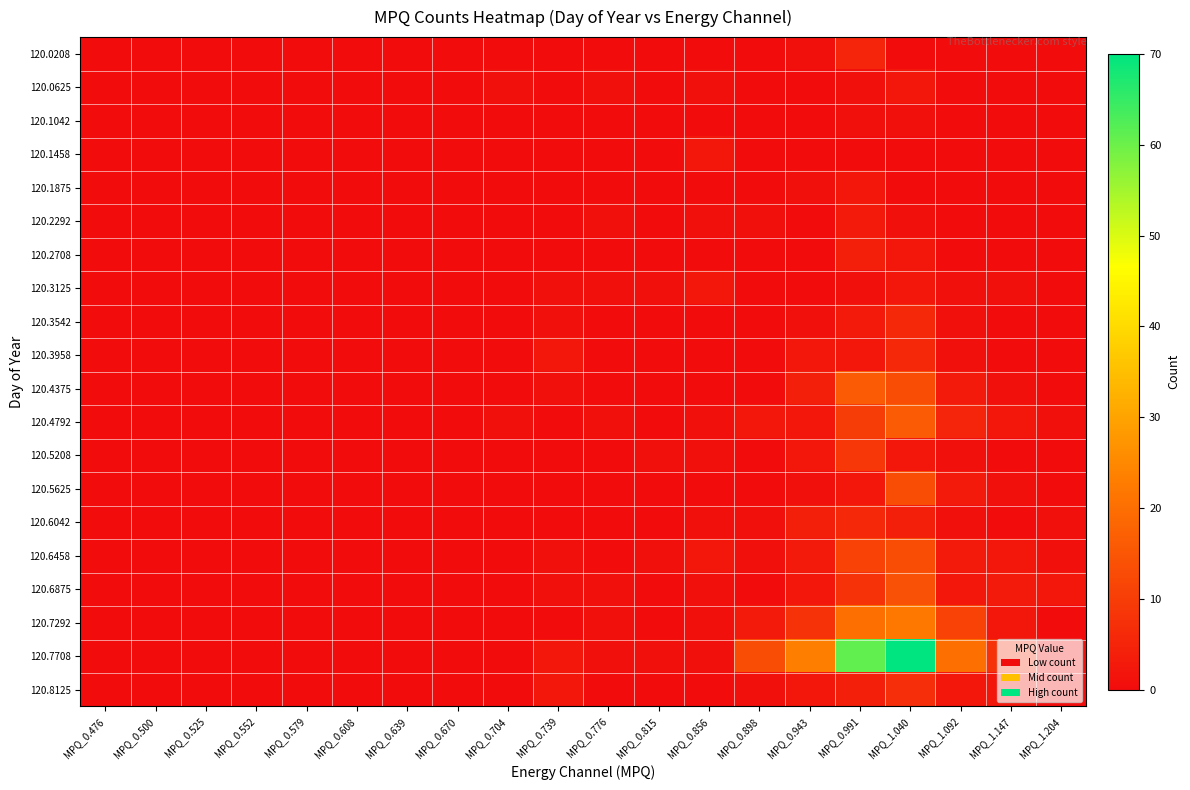

Reading right to left, extract all data points from this chart.

120.0208: MPQ_1.204=0	MPQ_1.147=0	MPQ_1.092=0	MPQ_1.040=0	MPQ_0.991=5	MPQ_0.943=1	MPQ_0.898=0	MPQ_0.856=0	MPQ_0.815=0	MPQ_0.776=0	MPQ_0.739=0	MPQ_0.704=0	MPQ_0.670=0	MPQ_0.639=0	MPQ_0.608=0	MPQ_0.579=0	MPQ_0.552=0	MPQ_0.525=0	MPQ_0.500=0	MPQ_0.476=0
120.0625: MPQ_1.204=0	MPQ_1.147=0	MPQ_1.092=0	MPQ_1.040=2	MPQ_0.991=1	MPQ_0.943=0	MPQ_0.898=0	MPQ_0.856=1	MPQ_0.815=0	MPQ_0.776=1	MPQ_0.739=0	MPQ_0.704=1	MPQ_0.670=0	MPQ_0.639=0	MPQ_0.608=0	MPQ_0.579=0	MPQ_0.552=0	MPQ_0.525=0	MPQ_0.500=0	MPQ_0.476=0
120.1042: MPQ_1.204=0	MPQ_1.147=0	MPQ_1.092=0	MPQ_1.040=1	MPQ_0.991=1	MPQ_0.943=0	MPQ_0.898=0	MPQ_0.856=0	MPQ_0.815=0	MPQ_0.776=0	MPQ_0.739=0	MPQ_0.704=0	MPQ_0.670=0	MPQ_0.639=0	MPQ_0.608=0	MPQ_0.579=0	MPQ_0.552=0	MPQ_0.525=0	MPQ_0.500=0	MPQ_0.476=0
120.1458: MPQ_1.204=0	MPQ_1.147=0	MPQ_1.092=0	MPQ_1.040=0	MPQ_0.991=0	MPQ_0.943=0	MPQ_0.898=0	MPQ_0.856=2	MPQ_0.815=0	MPQ_0.776=0	MPQ_0.739=0	MPQ_0.704=0	MPQ_0.670=0	MPQ_0.639=0	MPQ_0.608=0	MPQ_0.579=0	MPQ_0.552=0	MPQ_0.525=0	MPQ_0.500=0	MPQ_0.476=0
120.1875: MPQ_1.204=0	MPQ_1.147=0	MPQ_1.092=0	MPQ_1.040=0	MPQ_0.991=2	MPQ_0.943=1	MPQ_0.898=0	MPQ_0.856=0	MPQ_0.815=0	MPQ_0.776=0	MPQ_0.739=0	MPQ_0.704=0	MPQ_0.670=0	MPQ_0.639=0	MPQ_0.608=0	MPQ_0.579=0	MPQ_0.552=0	MPQ_0.525=0	MPQ_0.500=0	MPQ_0.476=0
120.2292: MPQ_1.204=0	MPQ_1.147=0	MPQ_1.092=0	MPQ_1.040=1	MPQ_0.991=3	MPQ_0.943=0	MPQ_0.898=1	MPQ_0.856=1	MPQ_0.815=0	MPQ_0.776=1	MPQ_0.739=0	MPQ_0.704=0	MPQ_0.670=0	MPQ_0.639=0	MPQ_0.608=0	MPQ_0.579=0	MPQ_0.552=0	MPQ_0.525=0	MPQ_0.500=0	MPQ_0.476=0
120.2708: MPQ_1.204=0	MPQ_1.147=0	MPQ_1.092=0	MPQ_1.040=2	MPQ_0.991=4	MPQ_0.943=0	MPQ_0.898=0	MPQ_0.856=0	MPQ_0.815=0	MPQ_0.776=0	MPQ_0.739=0	MPQ_0.704=0	MPQ_0.670=0	MPQ_0.639=0	MPQ_0.608=0	MPQ_0.579=0	MPQ_0.552=0	MPQ_0.525=0	MPQ_0.500=0	MPQ_0.476=0
120.3125: MPQ_1.204=0	MPQ_1.147=1	MPQ_1.092=1	MPQ_1.040=2	MPQ_0.991=1	MPQ_0.943=0	MPQ_0.898=0	MPQ_0.856=2	MPQ_0.815=1	MPQ_0.776=1	MPQ_0.739=1	MPQ_0.704=0	MPQ_0.670=0	MPQ_0.639=0	MPQ_0.608=0	MPQ_0.579=0	MPQ_0.552=0	MPQ_0.525=0	MPQ_0.500=0	MPQ_0.476=0
120.3542: MPQ_1.204=0	MPQ_1.147=0	MPQ_1.092=1	MPQ_1.040=6	MPQ_0.991=3	MPQ_0.943=1	MPQ_0.898=0	MPQ_0.856=0	MPQ_0.815=0	MPQ_0.776=0	MPQ_0.739=1	MPQ_0.704=0	MPQ_0.670=0	MPQ_0.639=0	MPQ_0.608=0	MPQ_0.579=0	MPQ_0.552=0	MPQ_0.525=0	MPQ_0.500=0	MPQ_0.476=0
120.3958: MPQ_1.204=0	MPQ_1.147=0	MPQ_1.092=1	MPQ_1.040=6	MPQ_0.991=2	MPQ_0.943=2	MPQ_0.898=0	MPQ_0.856=0	MPQ_0.815=0	MPQ_0.776=0	MPQ_0.739=2	MPQ_0.704=0	MPQ_0.670=0	MPQ_0.639=0	MPQ_0.608=0	MPQ_0.579=0	MPQ_0.552=0	MPQ_0.525=0	MPQ_0.500=0	MPQ_0.476=0
120.4375: MPQ_1.204=0	MPQ_1.147=1	MPQ_1.092=3	MPQ_1.040=13	MPQ_0.991=16	MPQ_0.943=4	MPQ_0.898=0	MPQ_0.856=0	MPQ_0.815=0	MPQ_0.776=0	MPQ_0.739=1	MPQ_0.704=0	MPQ_0.670=0	MPQ_0.639=0	MPQ_0.608=0	MPQ_0.579=0	MPQ_0.552=0	MPQ_0.525=0	MPQ_0.500=0	MPQ_0.476=0
120.4792: MPQ_1.204=1	MPQ_1.147=2	MPQ_1.092=5	MPQ_1.040=16	MPQ_0.991=10	MPQ_0.943=2	MPQ_0.898=2	MPQ_0.856=1	MPQ_0.815=0	MPQ_0.776=1	MPQ_0.739=0	MPQ_0.704=1	MPQ_0.670=0	MPQ_0.639=0	MPQ_0.608=0	MPQ_0.579=0	MPQ_0.552=0	MPQ_0.525=0	MPQ_0.500=0	MPQ_0.476=0
120.5208: MPQ_1.204=0	MPQ_1.147=0	MPQ_1.092=1	MPQ_1.040=2	MPQ_0.991=9	MPQ_0.943=2	MPQ_0.898=0	MPQ_0.856=1	MPQ_0.815=1	MPQ_0.776=0	MPQ_0.739=0	MPQ_0.704=0	MPQ_0.670=0	MPQ_0.639=0	MPQ_0.608=0	MPQ_0.579=0	MPQ_0.552=0	MPQ_0.525=0	MPQ_0.500=0	MPQ_0.476=0
120.5625: MPQ_1.204=0	MPQ_1.147=1	MPQ_1.092=3	MPQ_1.040=13	MPQ_0.991=2	MPQ_0.943=1	MPQ_0.898=0	MPQ_0.856=0	MPQ_0.815=0	MPQ_0.776=0	MPQ_0.739=0	MPQ_0.704=0	MPQ_0.670=0	MPQ_0.639=0	MPQ_0.608=0	MPQ_0.579=0	MPQ_0.552=0	MPQ_0.525=0	MPQ_0.500=0	MPQ_0.476=0
120.6042: MPQ_1.204=1	MPQ_1.147=0	MPQ_1.092=1	MPQ_1.040=4	MPQ_0.991=6	MPQ_0.943=4	MPQ_0.898=1	MPQ_0.856=1	MPQ_0.815=0	MPQ_0.776=0	MPQ_0.739=0	MPQ_0.704=0	MPQ_0.670=0	MPQ_0.639=0	MPQ_0.608=0	MPQ_0.579=0	MPQ_0.552=0	MPQ_0.525=0	MPQ_0.500=0	MPQ_0.476=0
120.6458: MPQ_1.204=1	MPQ_1.147=2	MPQ_1.092=3	MPQ_1.040=13	MPQ_0.991=11	MPQ_0.943=3	MPQ_0.898=1	MPQ_0.856=2	MPQ_0.815=1	MPQ_0.776=0	MPQ_0.739=1	MPQ_0.704=0	MPQ_0.670=0	MPQ_0.639=0	MPQ_0.608=0	MPQ_0.579=0	MPQ_0.552=0	MPQ_0.525=0	MPQ_0.500=0	MPQ_0.476=0
120.6875: MPQ_1.204=2	MPQ_1.147=3	MPQ_1.092=2	MPQ_1.040=14	MPQ_0.991=8	MPQ_0.943=2	MPQ_0.898=0	MPQ_0.856=1	MPQ_0.815=0	MPQ_0.776=1	MPQ_0.739=1	MPQ_0.704=0	MPQ_0.670=0	MPQ_0.639=0	MPQ_0.608=0	MPQ_0.579=0	MPQ_0.552=0	MPQ_0.525=0	MPQ_0.500=0	MPQ_0.476=0
120.7292: MPQ_1.204=0	MPQ_1.147=2	MPQ_1.092=11	MPQ_1.040=22	MPQ_0.991=20	MPQ_0.943=8	MPQ_0.898=3	MPQ_0.856=1	MPQ_0.815=0	MPQ_0.776=1	MPQ_0.739=0	MPQ_0.704=0	MPQ_0.670=0	MPQ_0.639=0	MPQ_0.608=0	MPQ_0.579=0	MPQ_0.552=0	MPQ_0.525=0	MPQ_0.500=0	MPQ_0.476=0
120.7708: MPQ_1.204=1	MPQ_1.147=8	MPQ_1.092=20	MPQ_1.040=70	MPQ_0.991=61	MPQ_0.943=23	MPQ_0.898=13	MPQ_0.856=1	MPQ_0.815=1	MPQ_0.776=1	MPQ_0.739=2	MPQ_0.704=0	MPQ_0.670=0	MPQ_0.639=0	MPQ_0.608=0	MPQ_0.579=0	MPQ_0.552=0	MPQ_0.525=0	MPQ_0.500=0	MPQ_0.476=0
120.8125: MPQ_1.204=0	MPQ_1.147=2	MPQ_1.092=2	MPQ_1.040=7	MPQ_0.991=4	MPQ_0.943=2	MPQ_0.898=1	MPQ_0.856=0	MPQ_0.815=0	MPQ_0.776=0	MPQ_0.739=2	MPQ_0.704=0	MPQ_0.670=0	MPQ_0.639=0	MPQ_0.608=0	MPQ_0.579=0	MPQ_0.552=0	MPQ_0.525=0	MPQ_0.500=0	MPQ_0.476=0